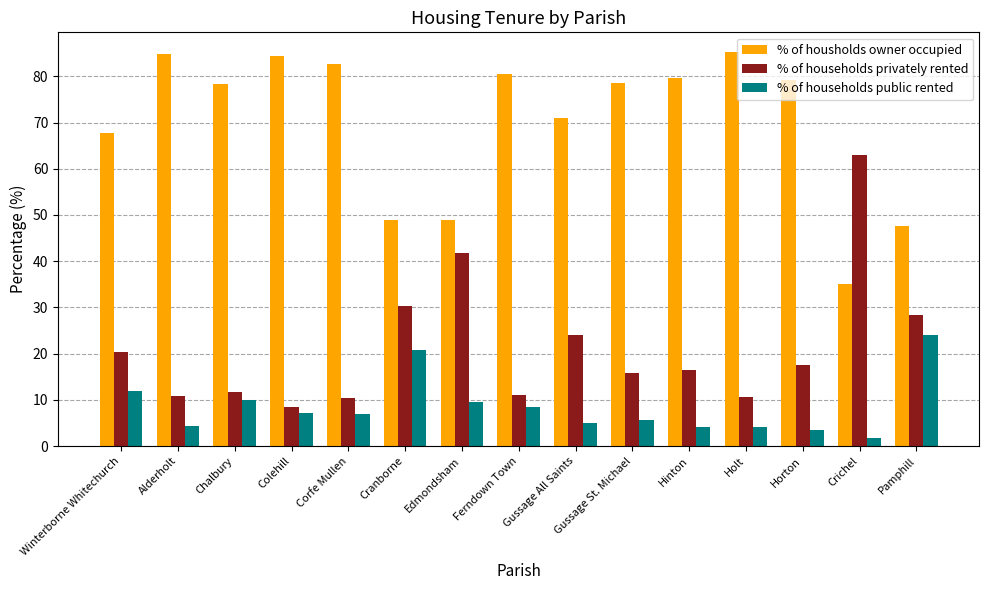

How many bars are there in each group?

3